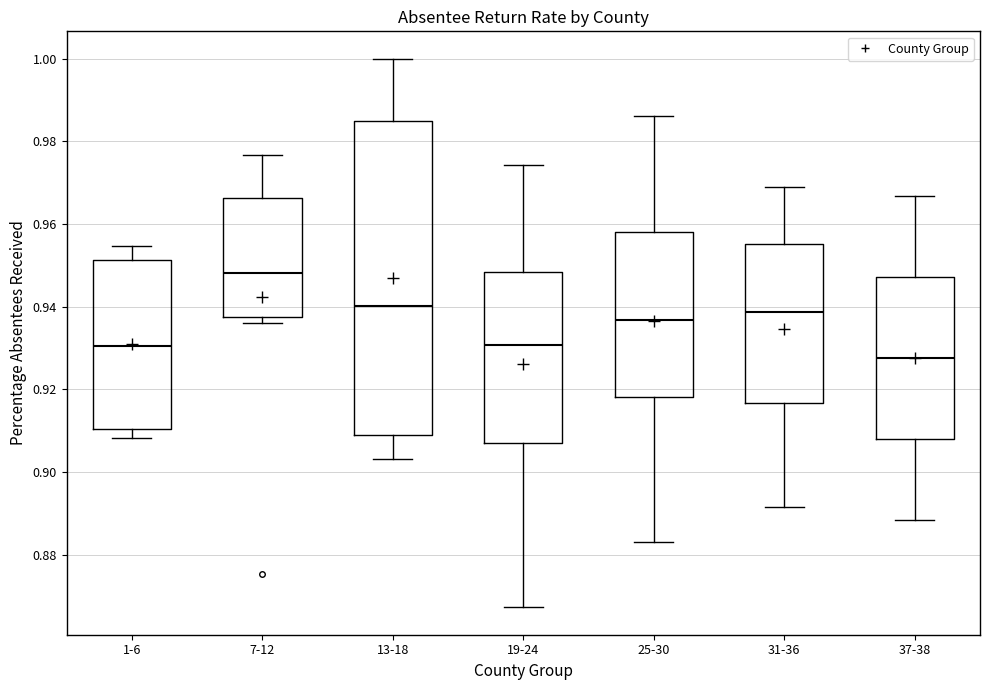

Reading left to right, read every box against the y-axis: the position of its median line, the range the box covers, and the ends of its whiskers. The values are not printed on the chart, so give them approximately, as read against the axis.

1-6: median 0.930, box 0.910 to 0.952, whiskers 0.908 to 0.954
7-12: median 0.948, box 0.938 to 0.966, whiskers 0.936 to 0.976
13-18: median 0.940, box 0.908 to 0.984, whiskers 0.904 to 1.000
19-24: median 0.930, box 0.908 to 0.948, whiskers 0.868 to 0.974
25-30: median 0.936, box 0.918 to 0.958, whiskers 0.884 to 0.986
31-36: median 0.938, box 0.916 to 0.956, whiskers 0.892 to 0.968
37-38: median 0.928, box 0.908 to 0.948, whiskers 0.888 to 0.966